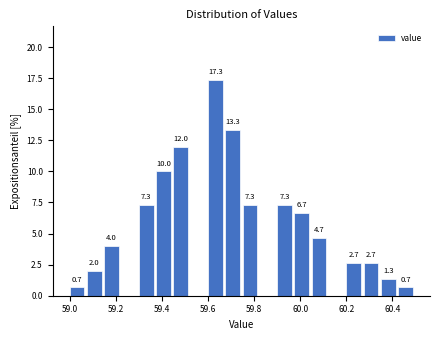

Around what value on the x-axis is the tallest bar? Give the approximate position of its centre, as read against the axis.

59.64